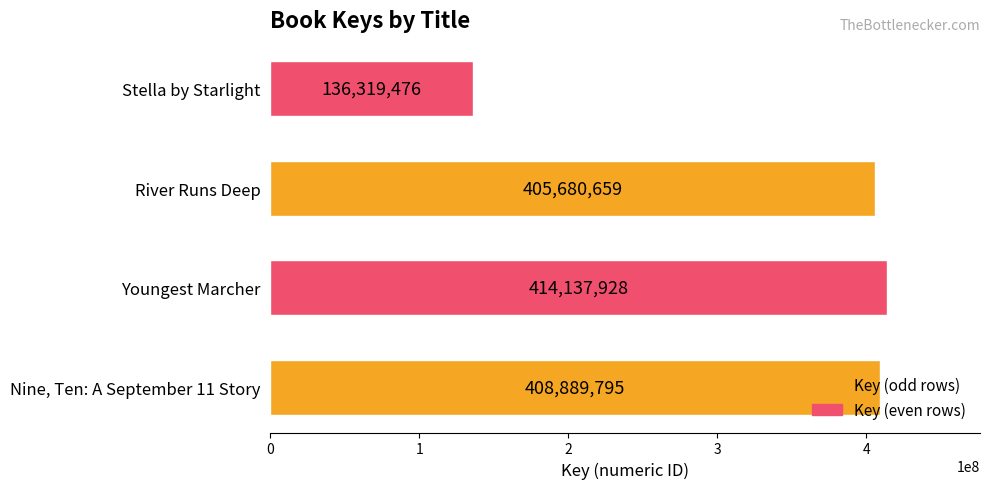

At which category does the chart reach its minimum across all series?

Stella by Starlight